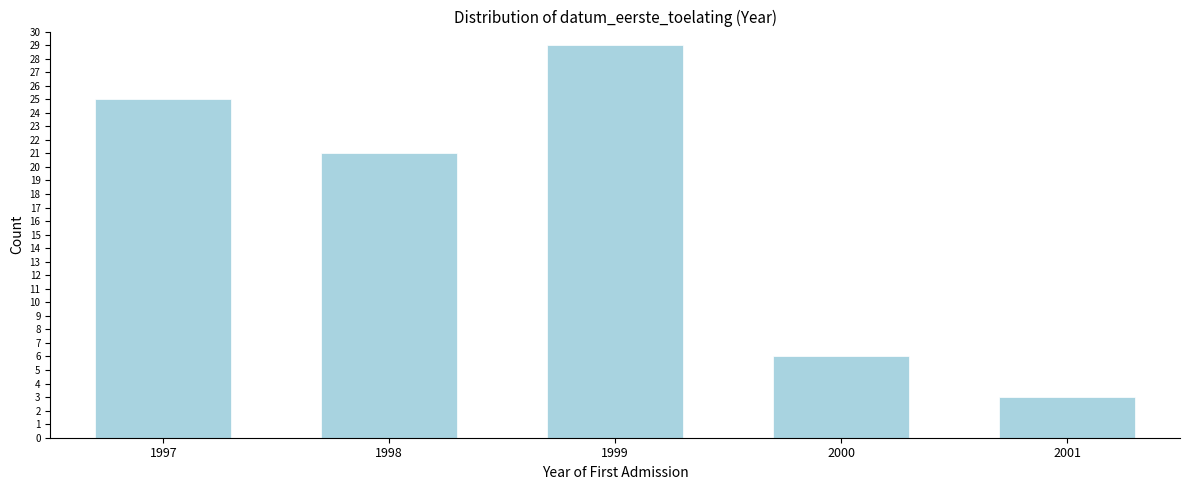

Reading left to right, list all the values displayed in this chart.

25	21	29	6	3